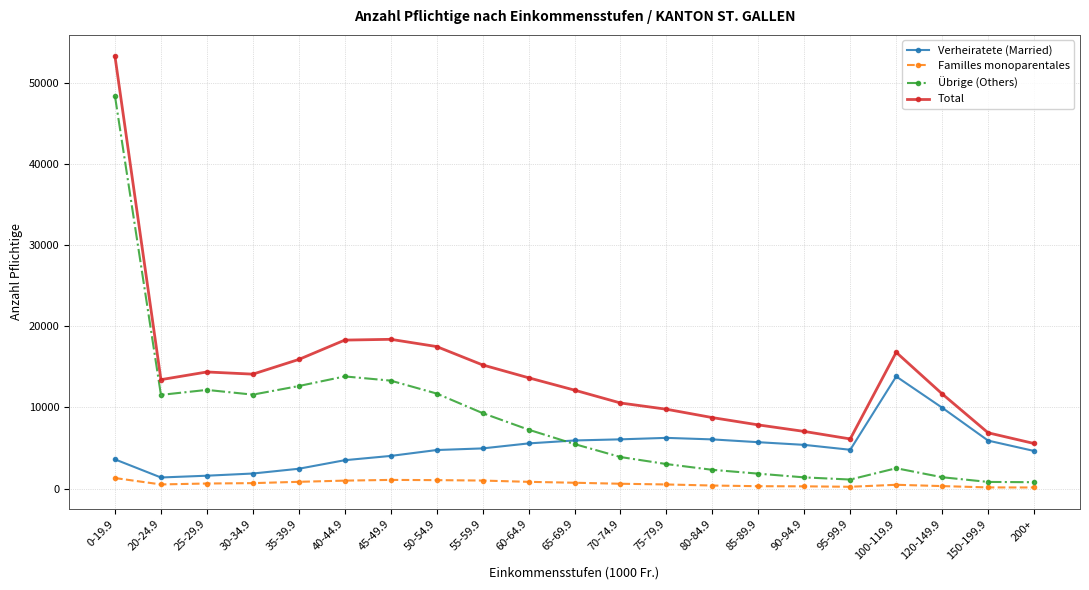

At which label does Verheiratete (Married) reach its peak?

100-119.9